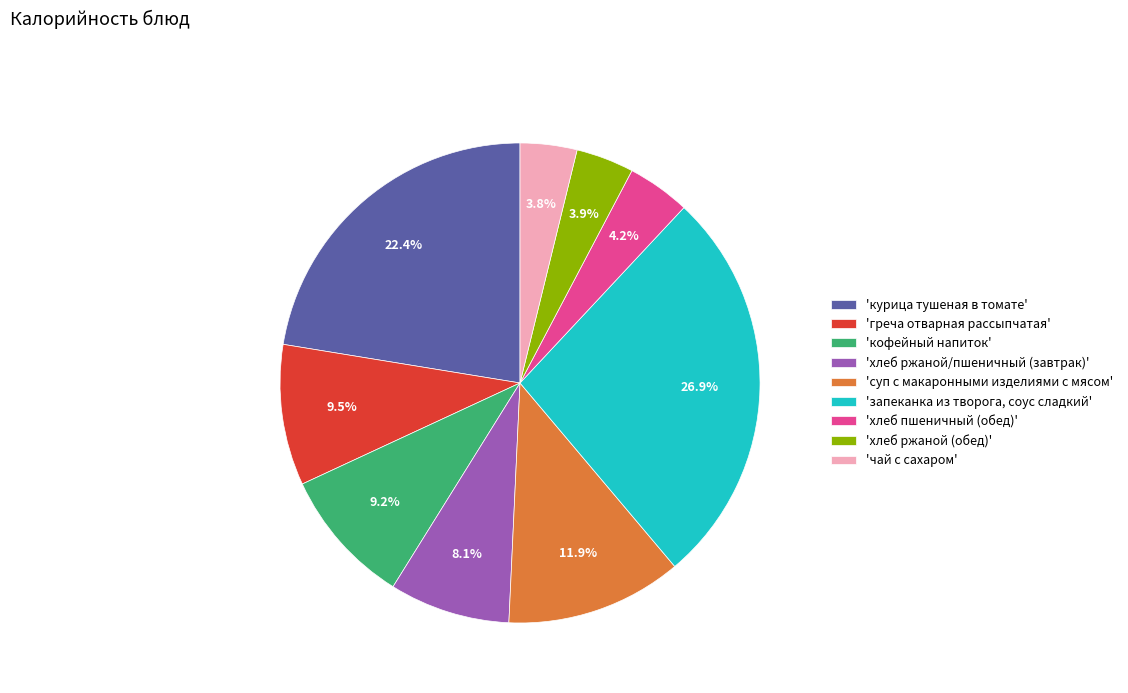

To the nearest percent, what is the average slice percentage?

11%